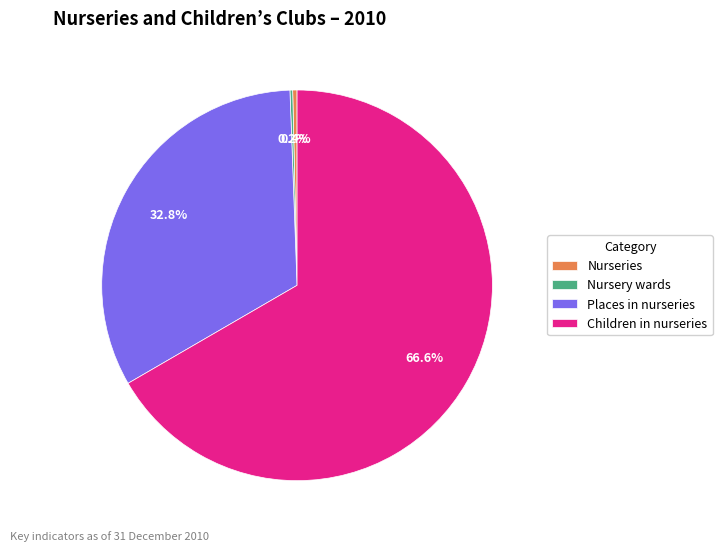

To the nearest percent, what percentage of the pie is Children in nurseries?

67%